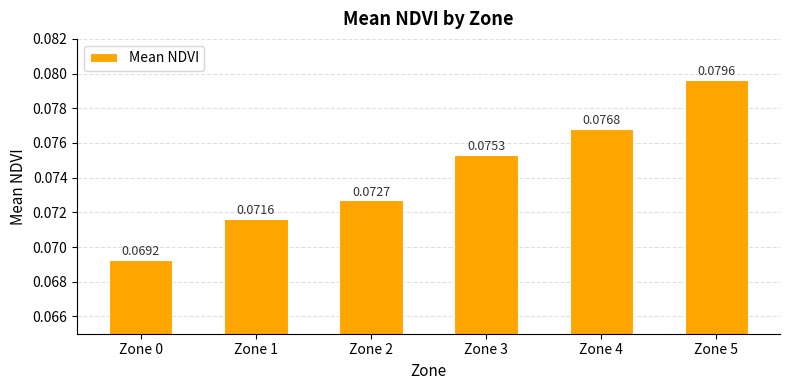

What is the sum of all values?

0.4